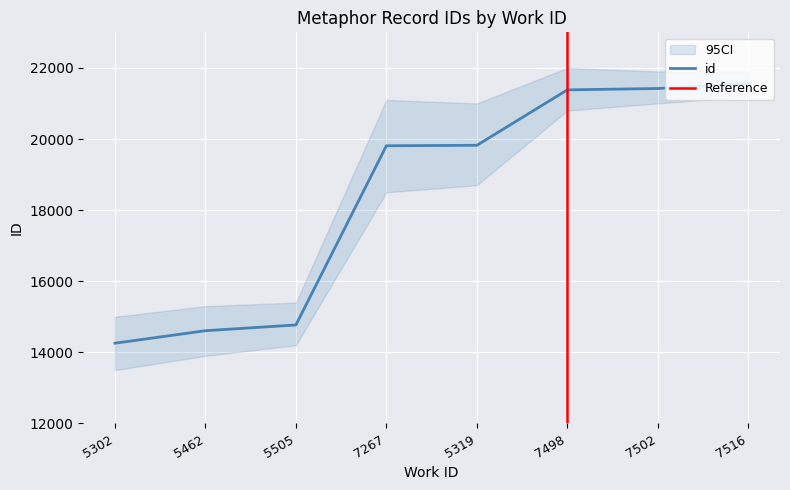

At which category does the chart reach its peak across all series?

7516